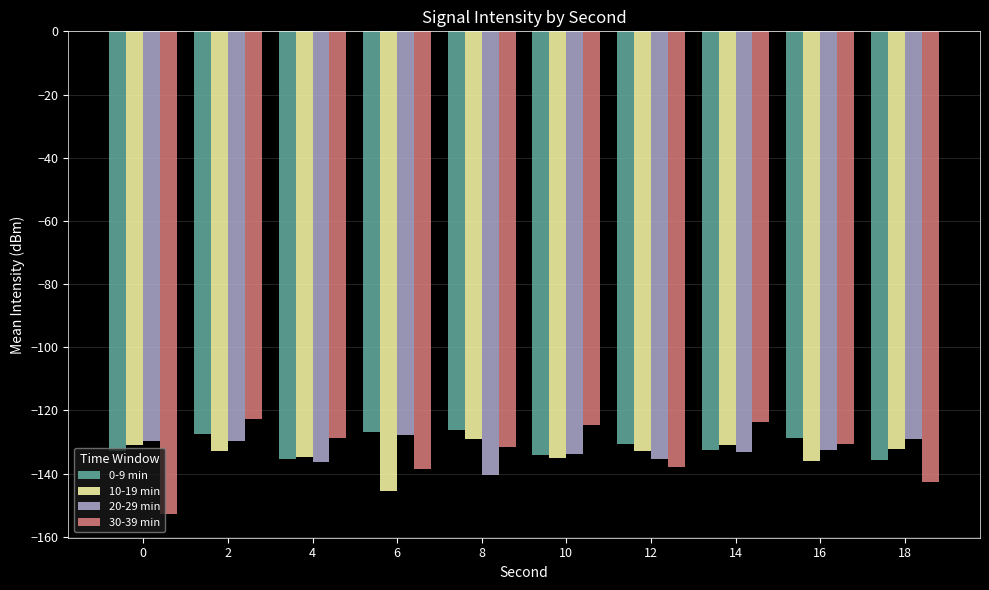

What is the total value across all series at 16?

-528.0